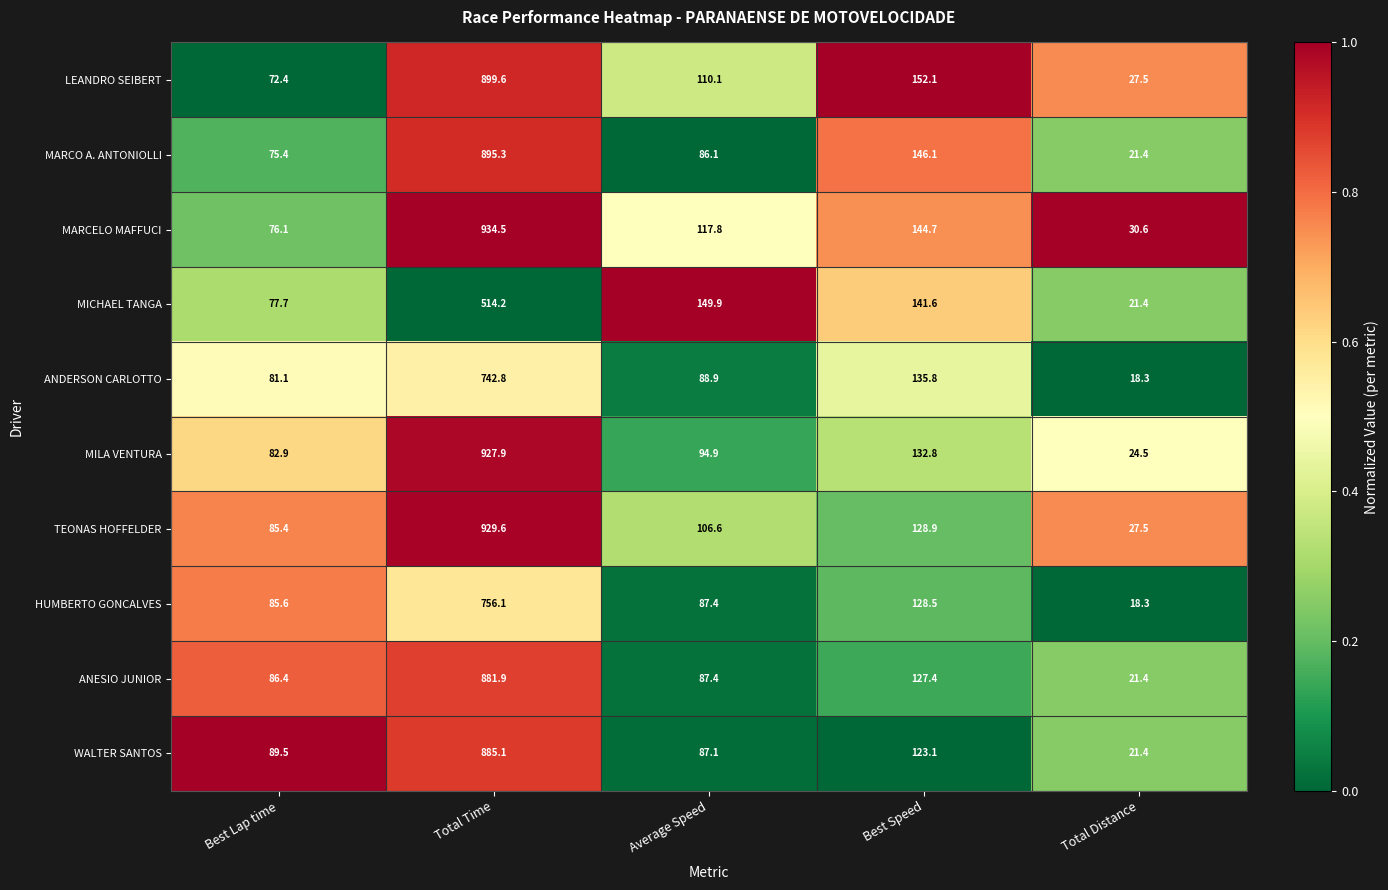

What is the total value across all series at Best Lap time?

812.5